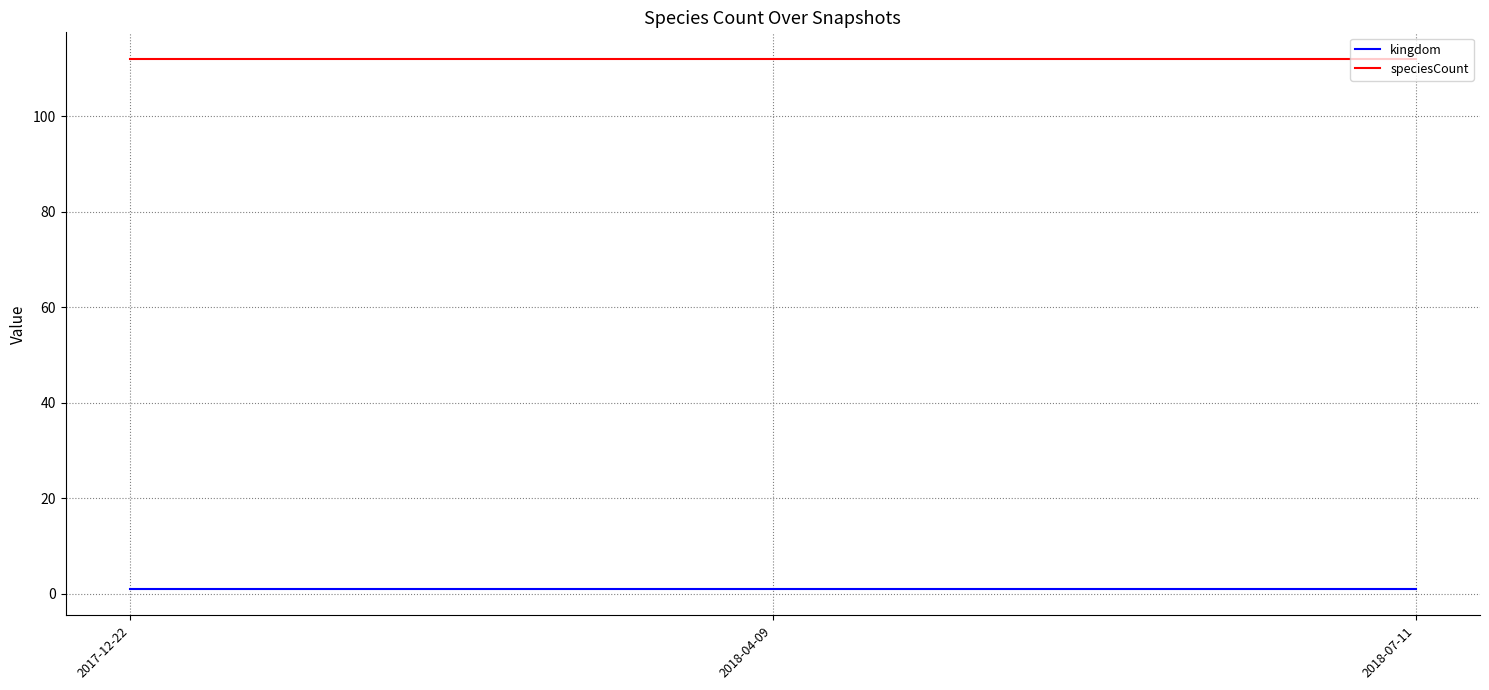

True or false: speciesCount has a value of 159 at 2018-04-09.

False